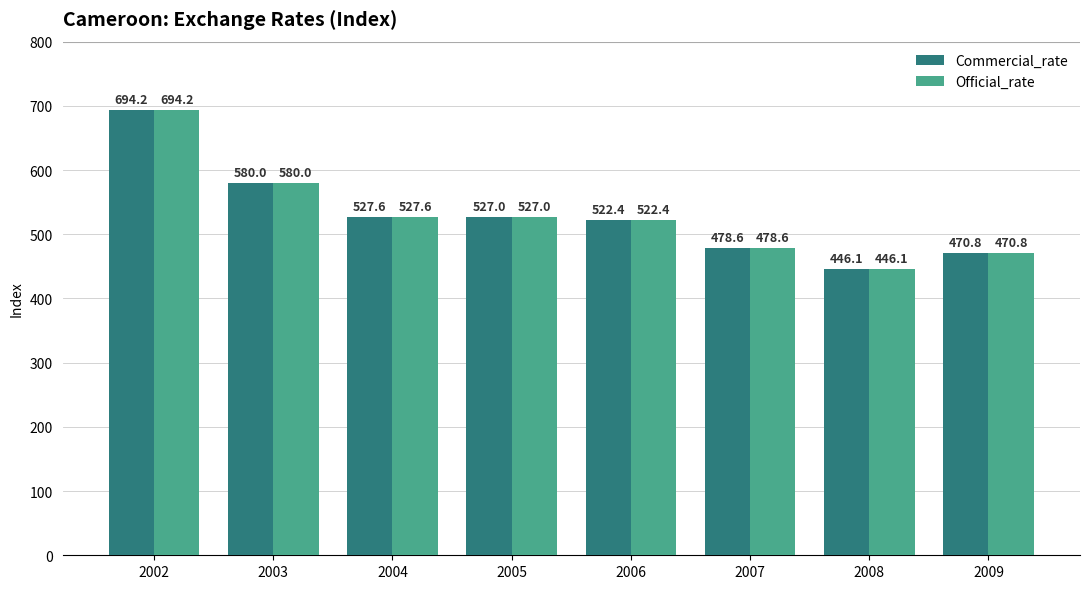

What is the difference between the Official_rate values at 2006 and 2005?

4.6